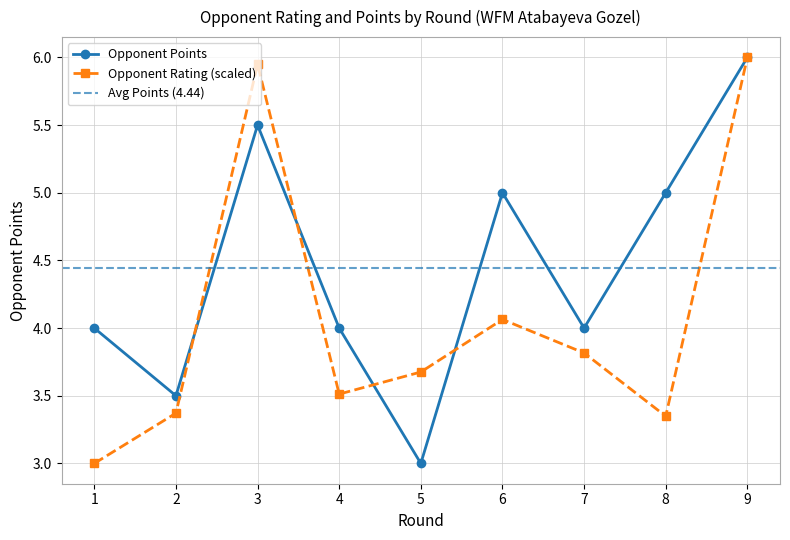

Where do Opponent Points and Opponent Rating first cross each other?

2 and 3